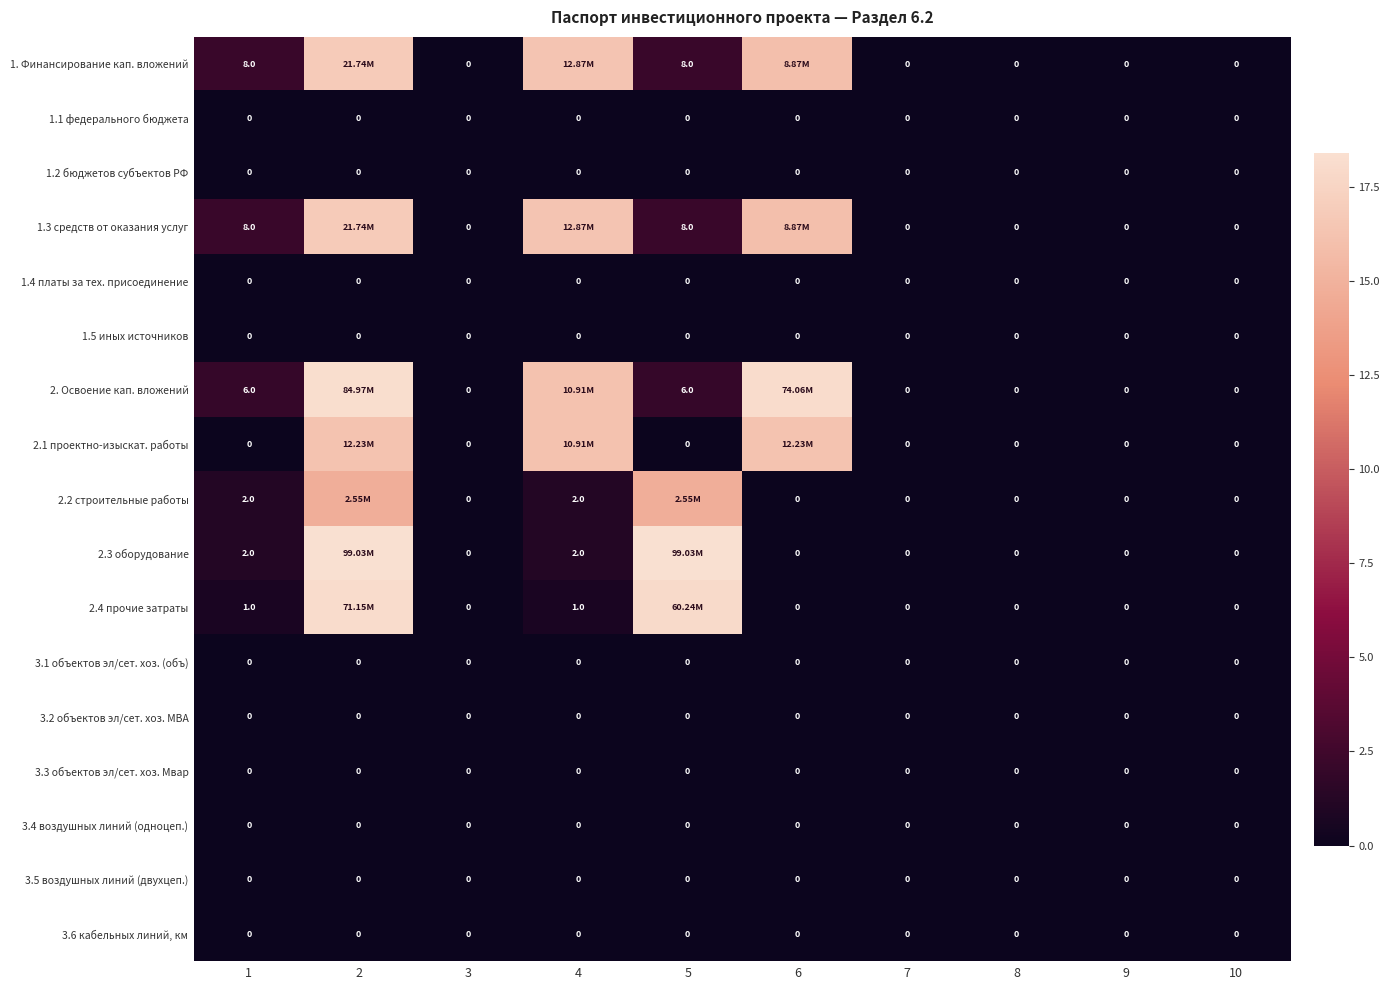

What is the maximum value shown in the chart?

18.4